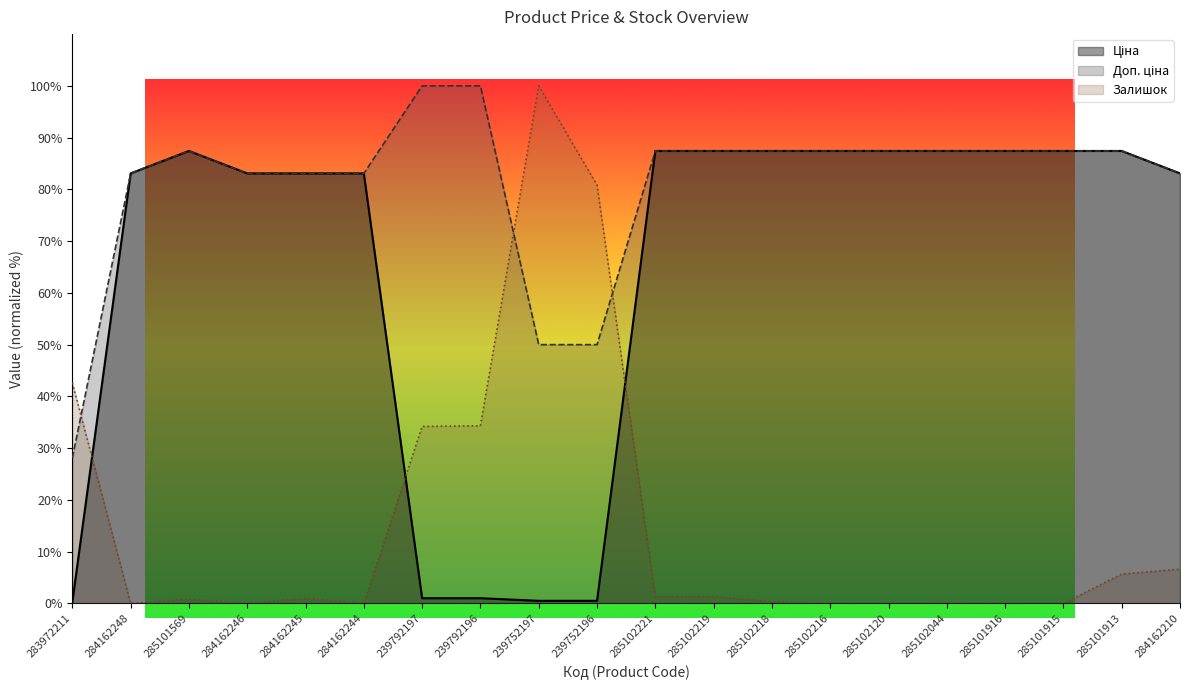

Which category has the lowest value across all series?

284162248